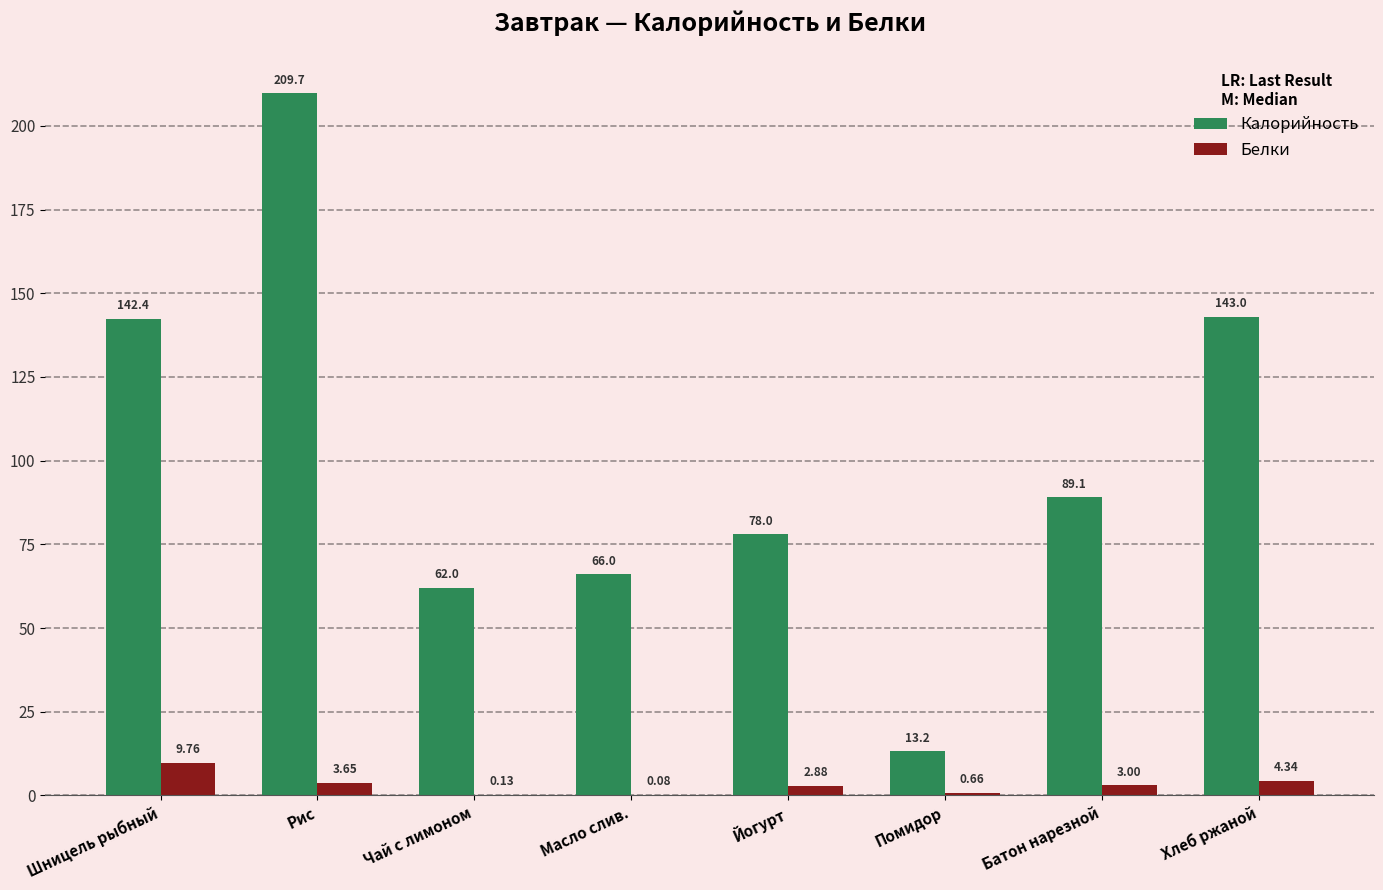

Count the number of categories in the chart.

8